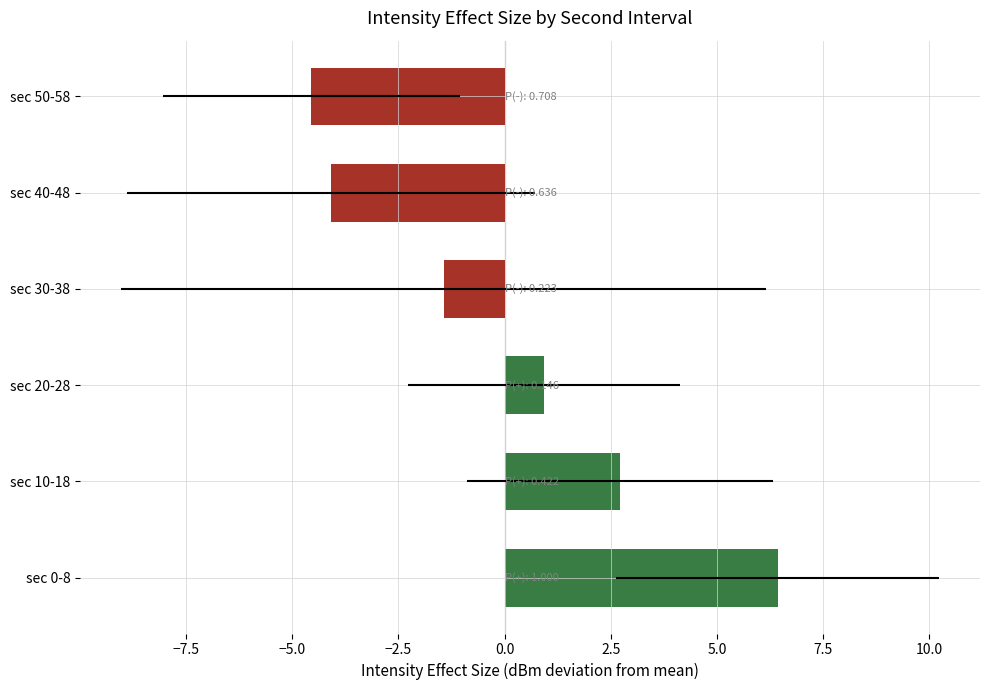

The value at −2.5 is -1.4. True or false?

True